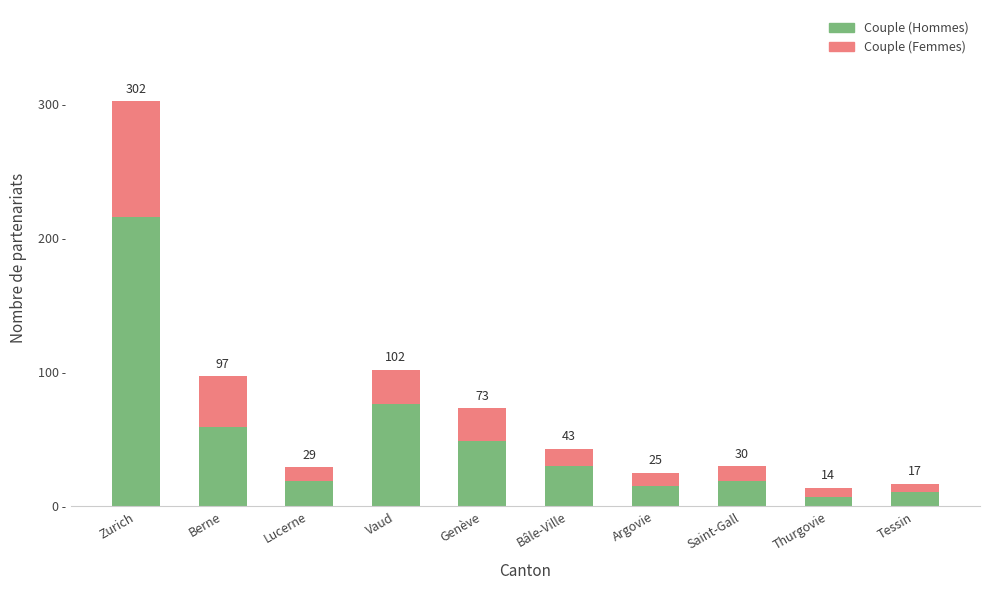

Are the bars horizontal?

No